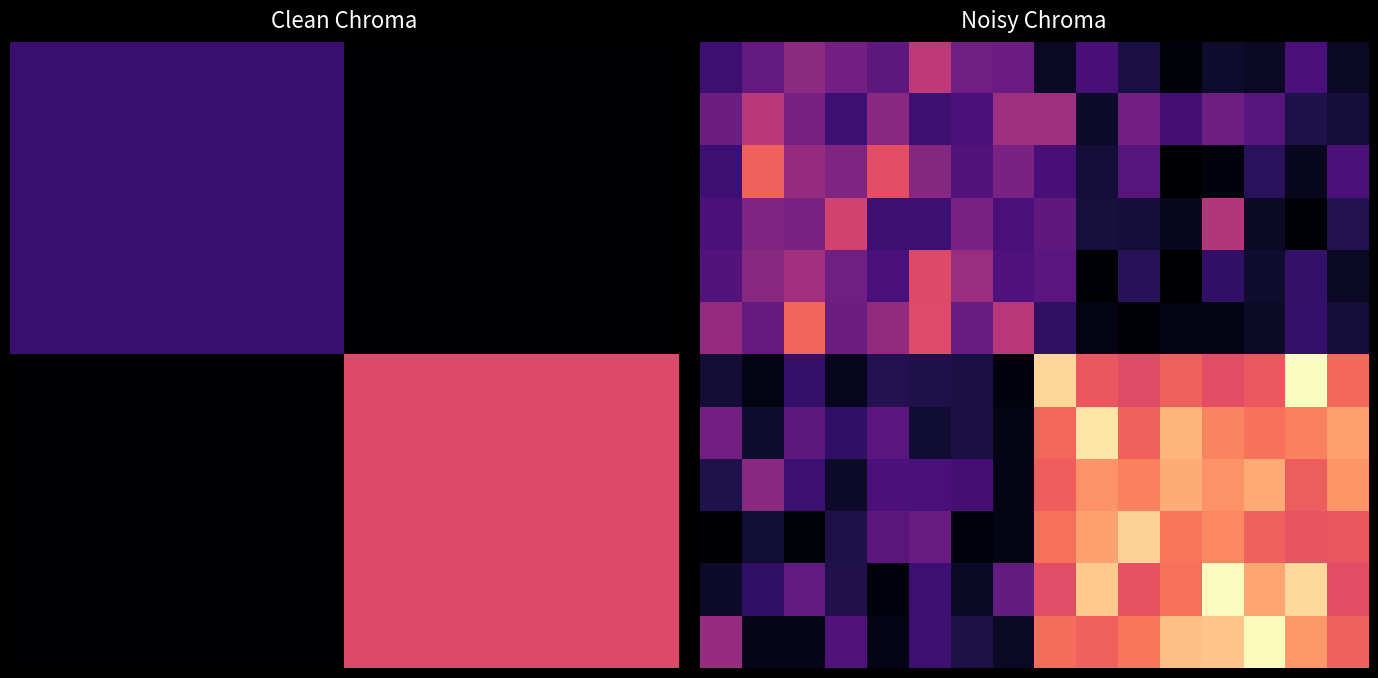

Which category has the highest value across all series?

12